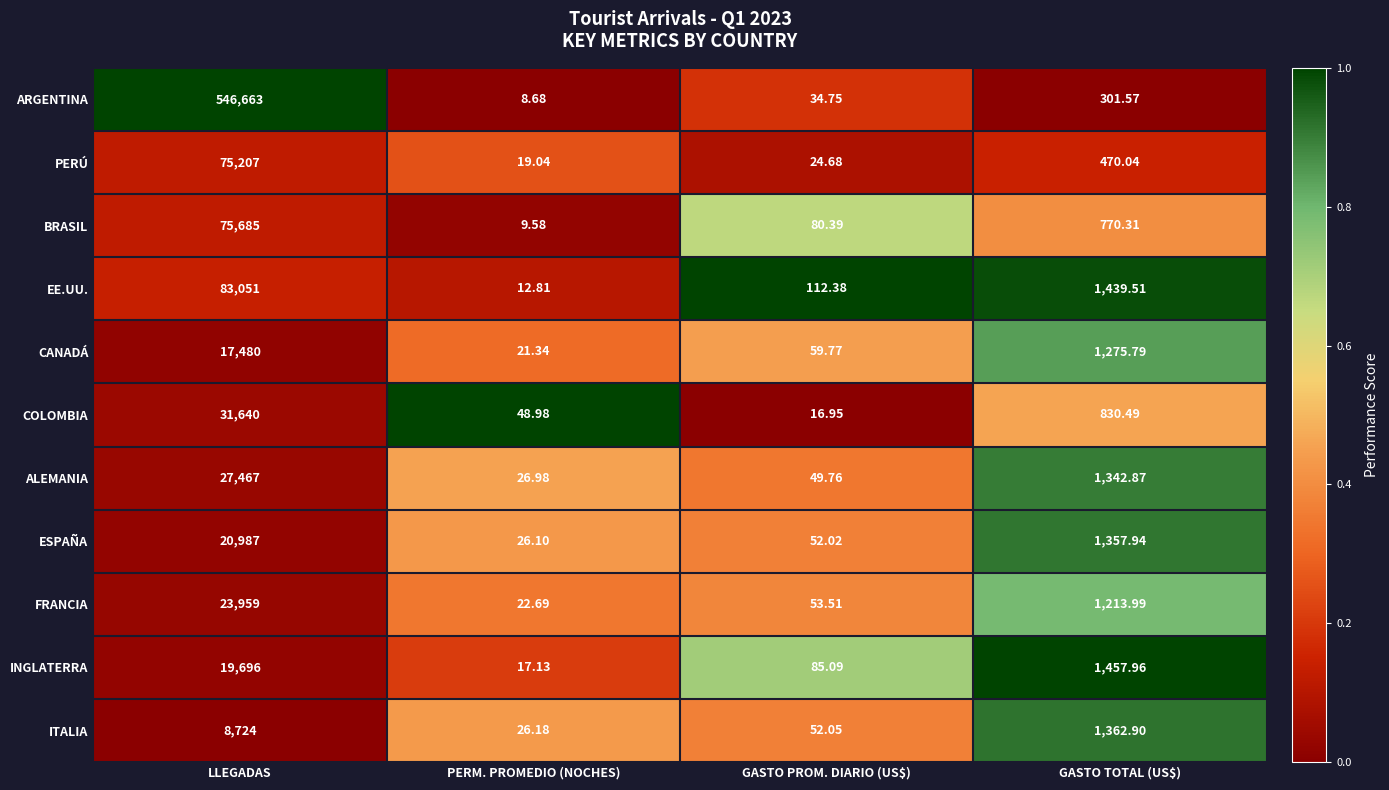

Which series changed the most between PERM. PROMEDIO (NOCHES) and GASTO PROM. DIARIO (US$)?

EE.UU.